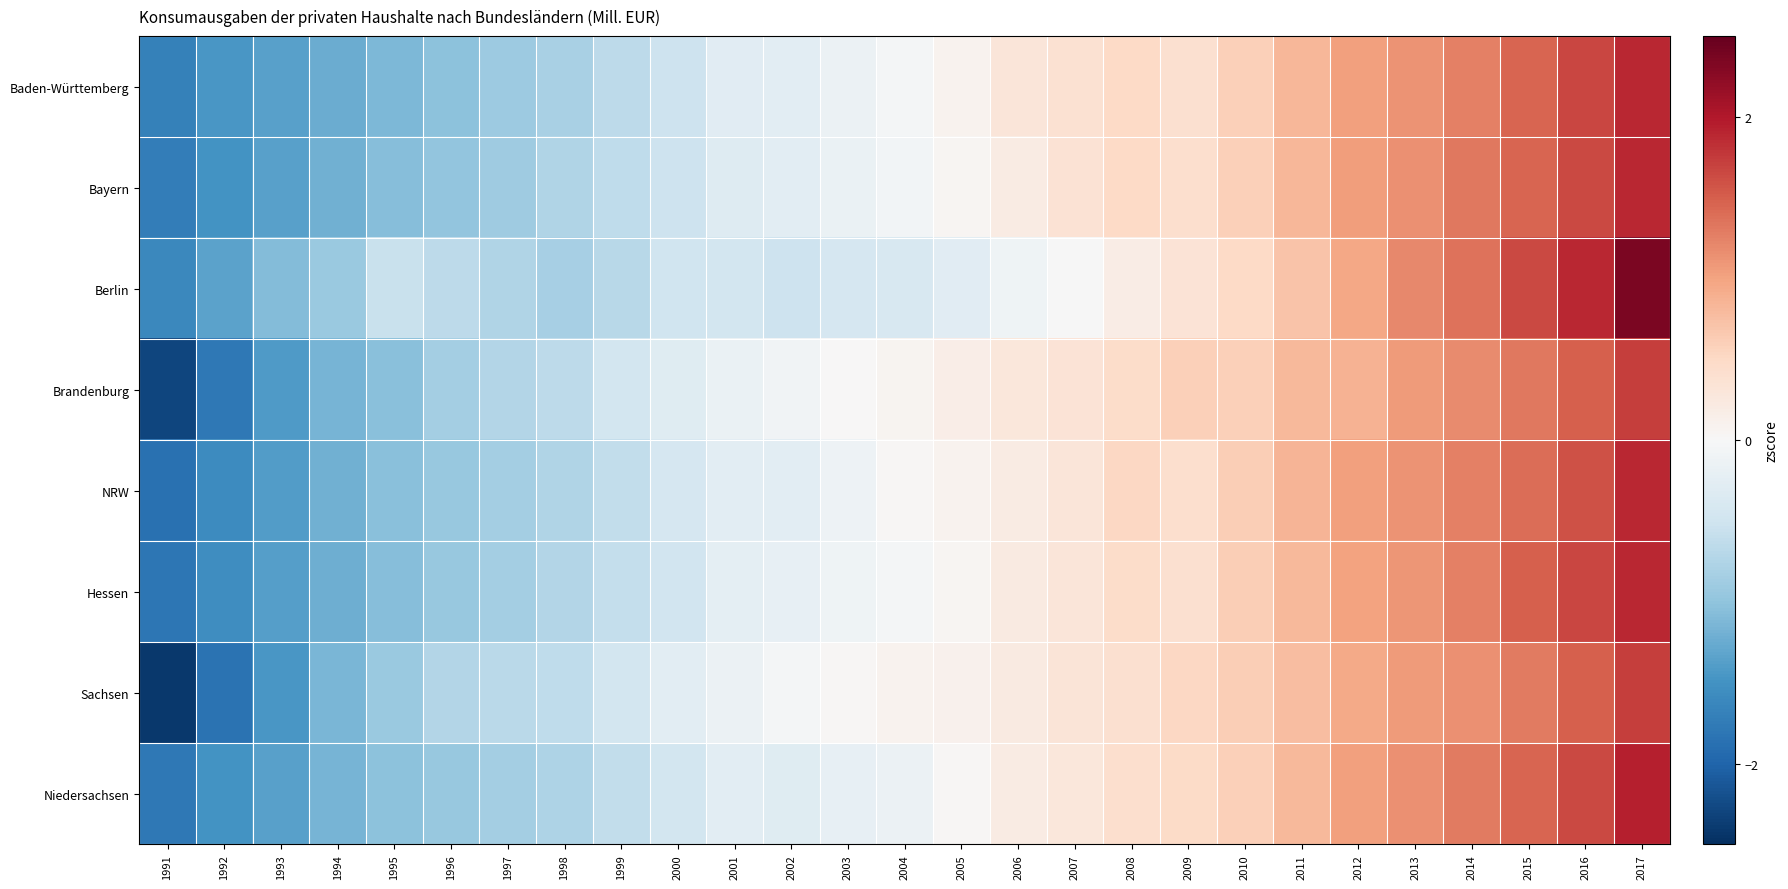

Rank the series by their maximum value, from highest to lowest.

Berlin, Niedersachsen, NRW, Bayern, Baden-Württemberg, Hessen, Brandenburg, Sachsen